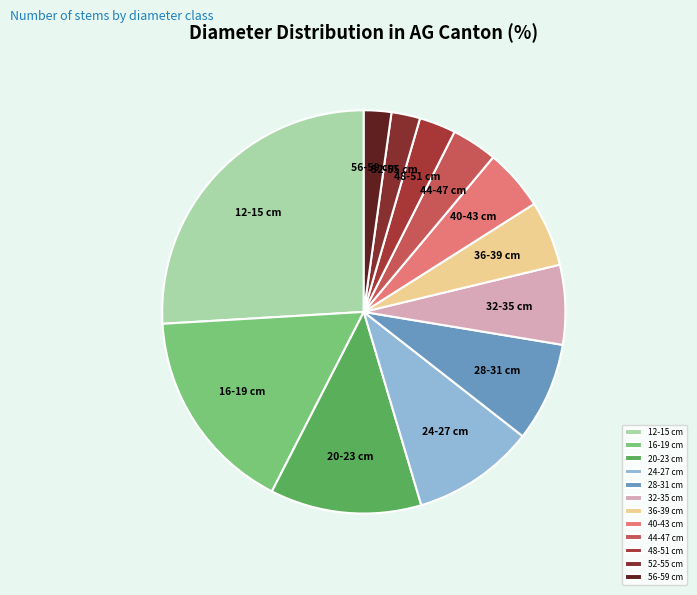

Is there any slice that represents more than half of the pie?

No